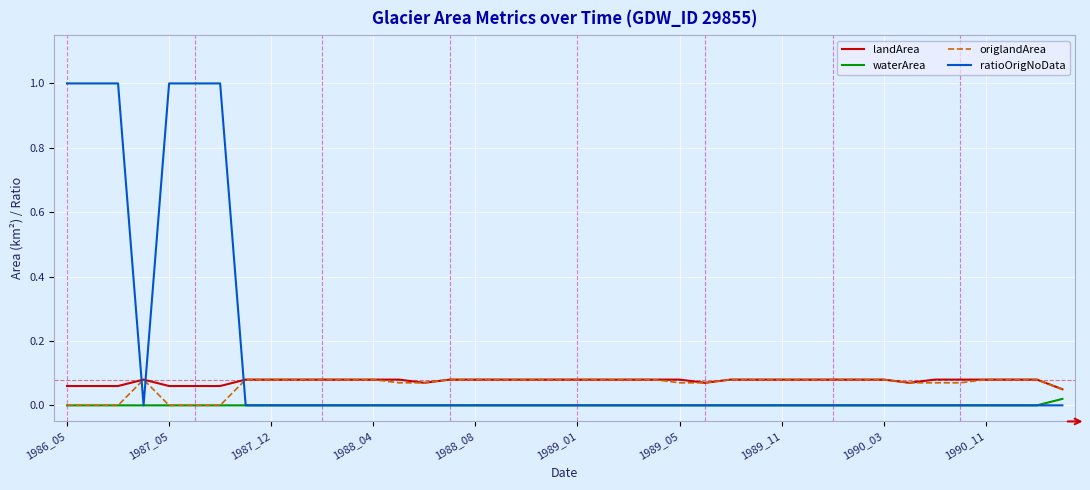

Which series has the largest range (max minus min)?

ratioOrigNoData